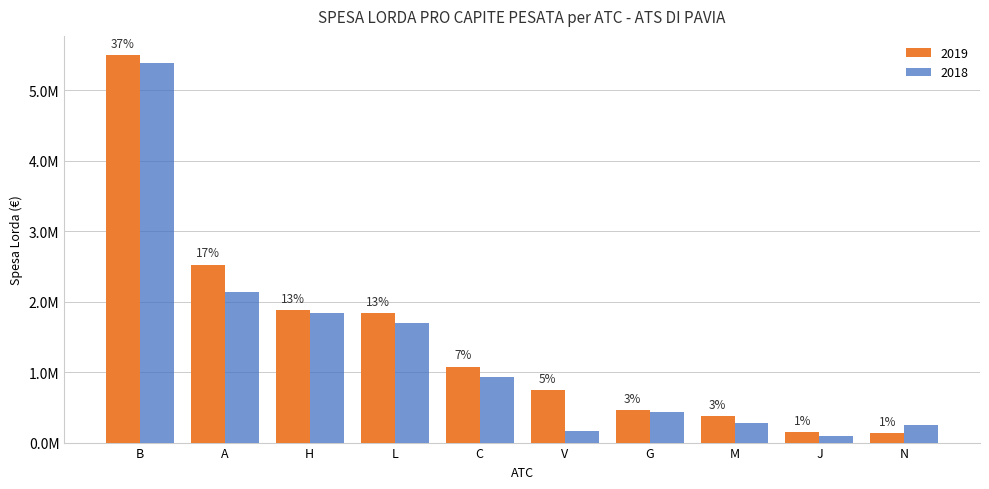

Read the 2019 value at V.

747047.8